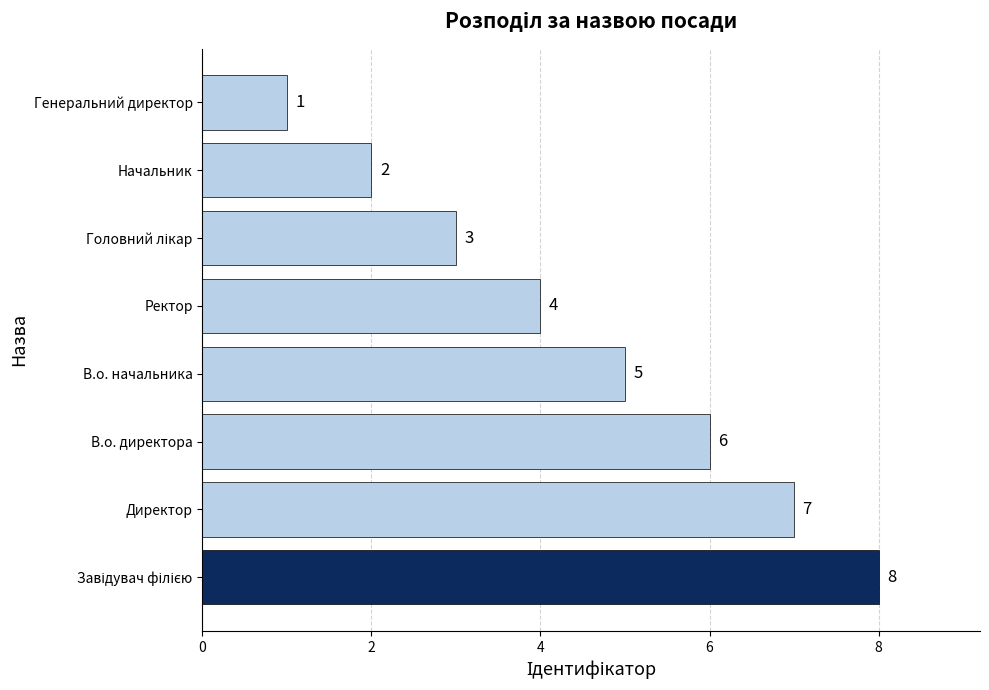

Which category has the lowest value across all series?

Генеральний директор